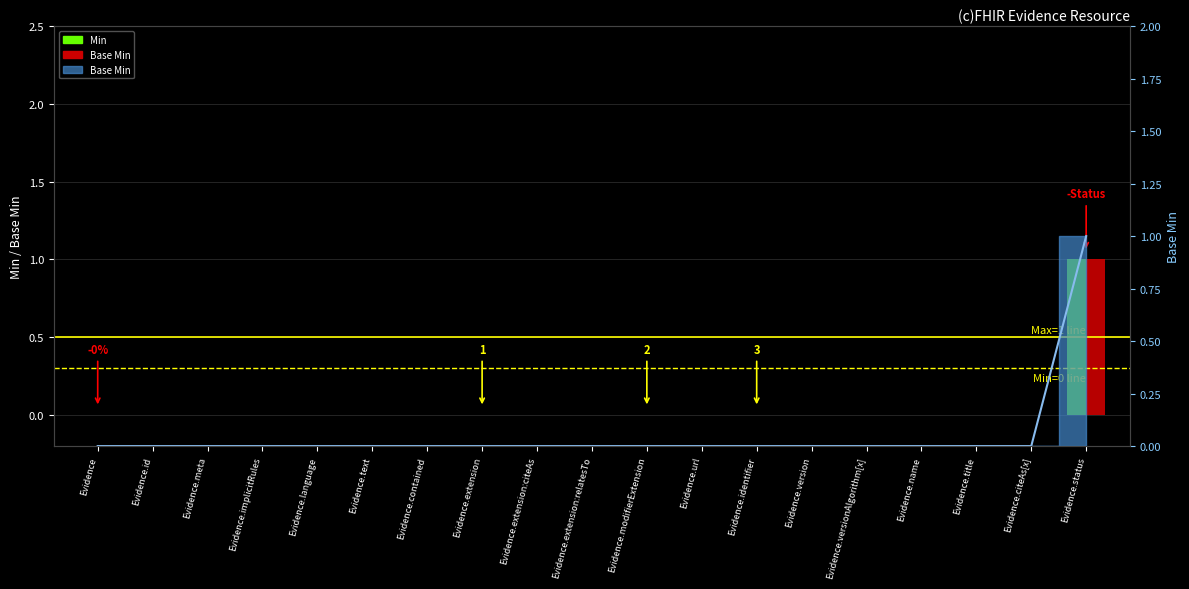

At which category is the sum across all series the highest?

Evidence.status